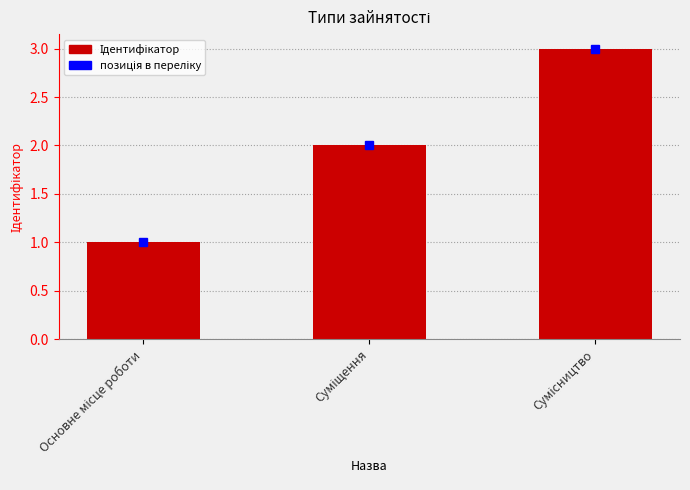

What is the difference between the maximum and minimum values?

2